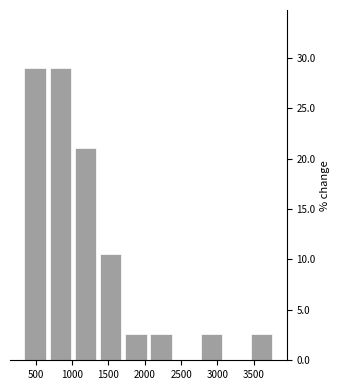

Reading left to right, transcribe this chart: for each bar, give the range it covers on the x-axis and its height. Neither the bar edges nor the heights are printed on the chart, so give them approximately, as read against the axes.

300 to 650: 29.0
650 to 1000: 29.0
1000 to 1350: 21.0
1350 to 1700: 10.5
1700 to 2050: 2.5
2050 to 2400: 2.5
2400 to 2750: 0
2750 to 3100: 2.5
3100 to 3450: 0
3450 to 3800: 2.5